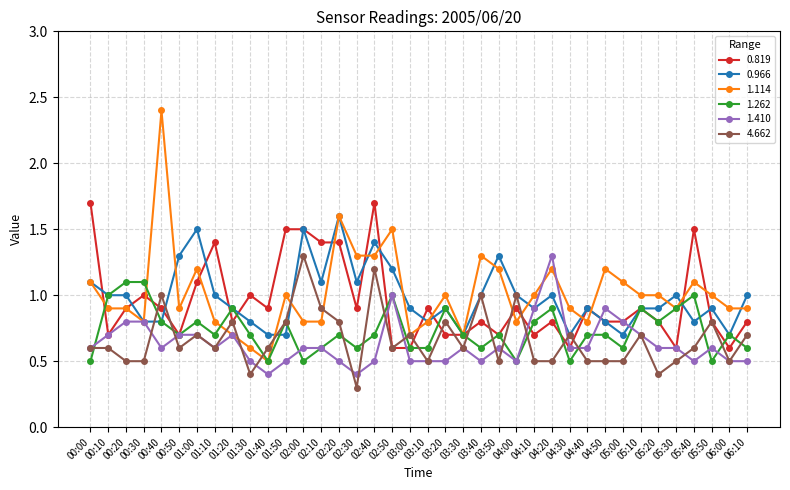

True or false: 1.262 has more than 0 interior local peaks.

True